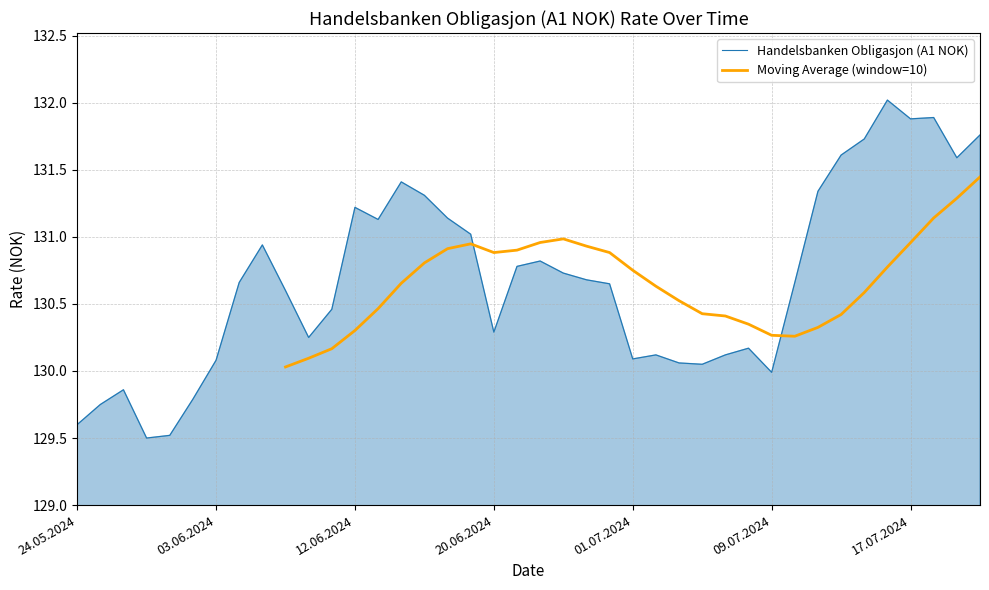

The Handelsbanken Obligasjon (A1 NOK) series shows 175.1 at 17.07.2024. True or false?

False